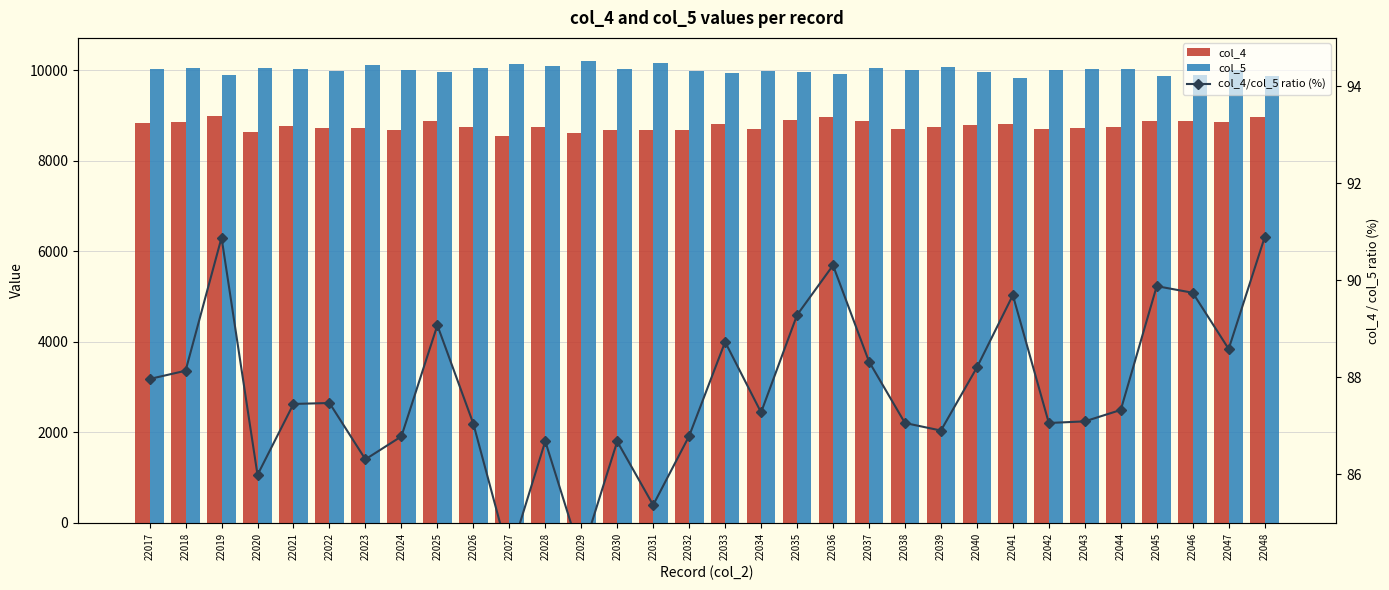

What is the value of the col_5 bar at the 27th from the left?

10026.0